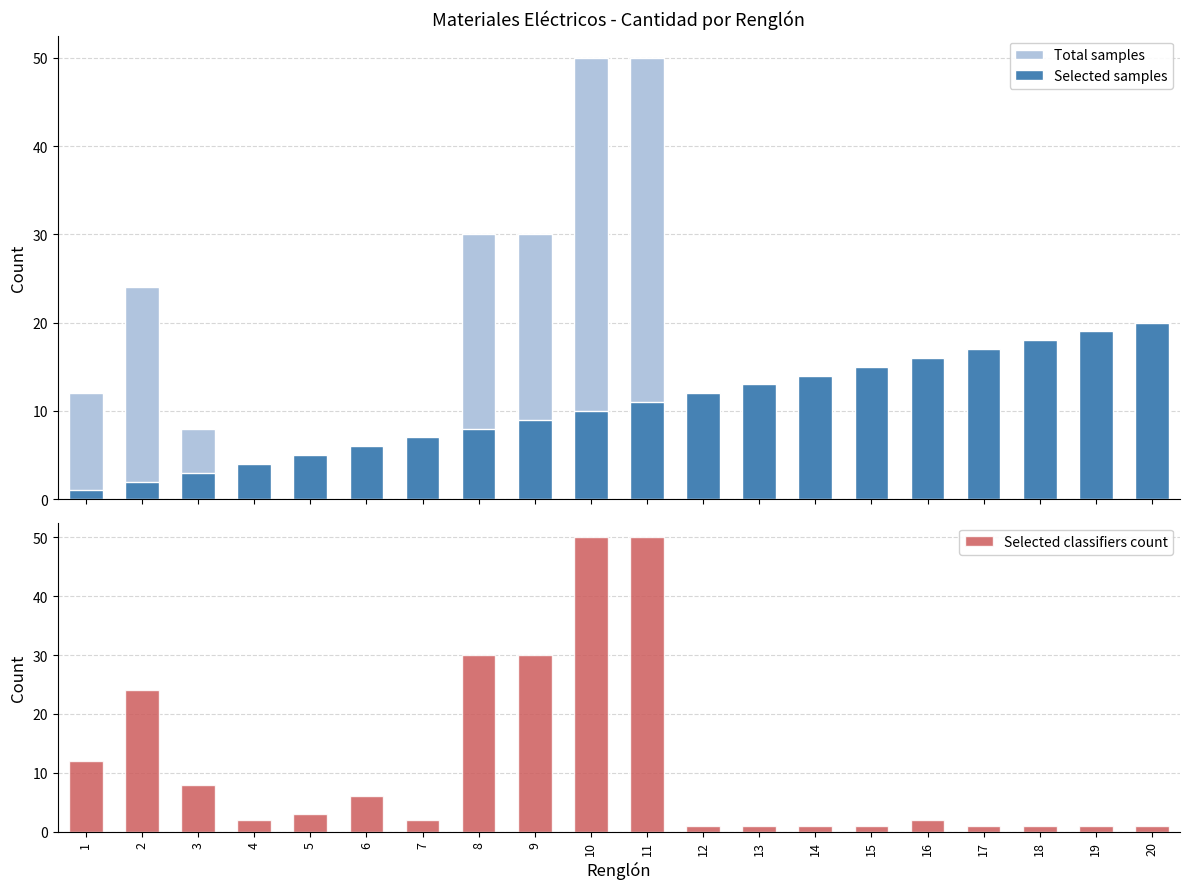

The Selected samples series shows 11 at 7. True or false?

False